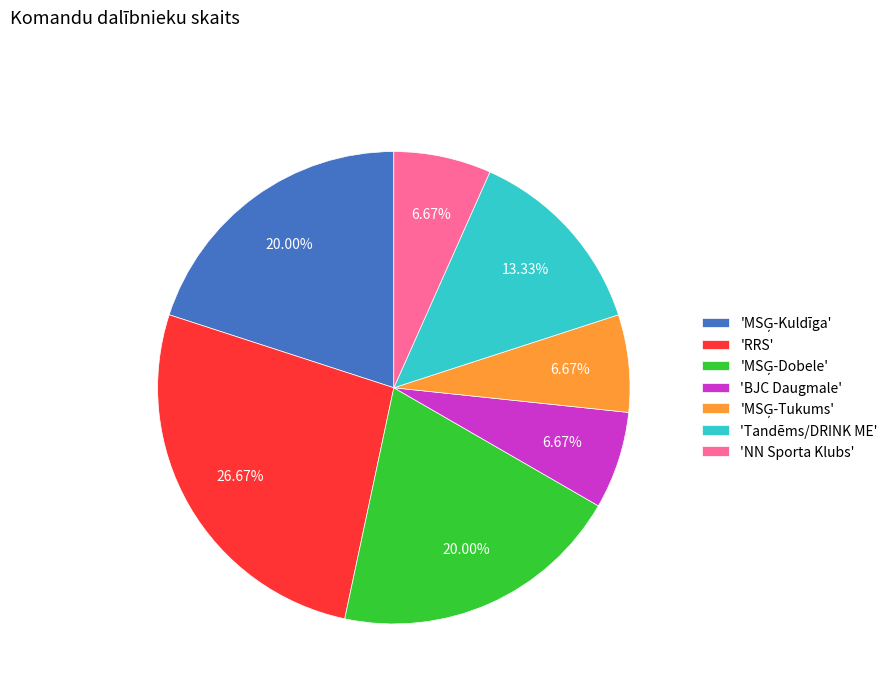

Approximately how many times larger is the value at 'NN Sporta Klubs' compared to 'BJC Daugmale'?

1.0